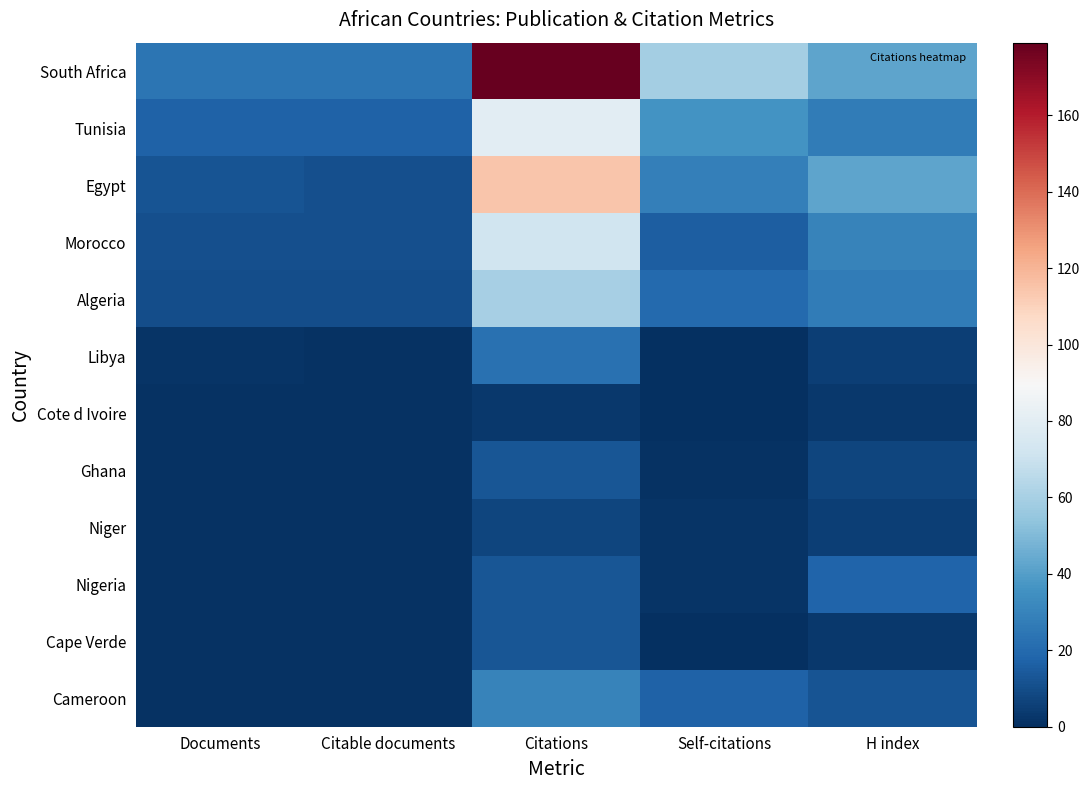

Which series changed the most between Documents and Self-citations?

South Africa